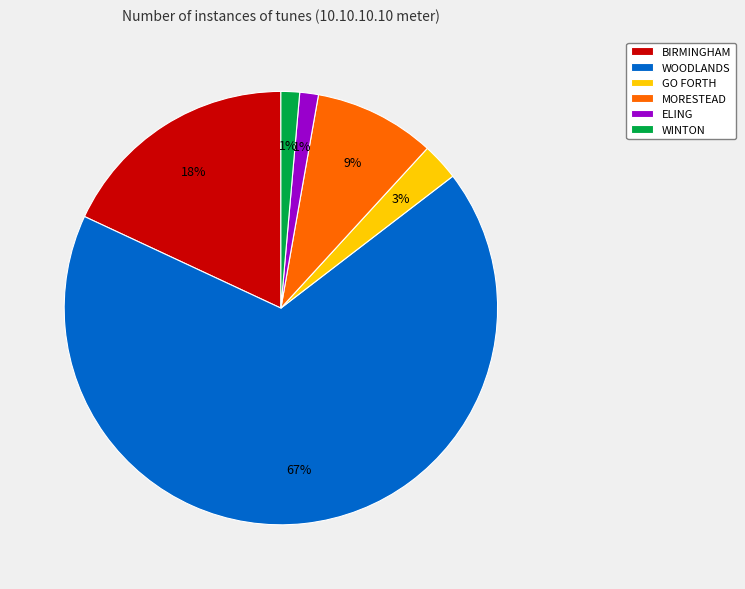

Does any single category account for the majority?

Yes